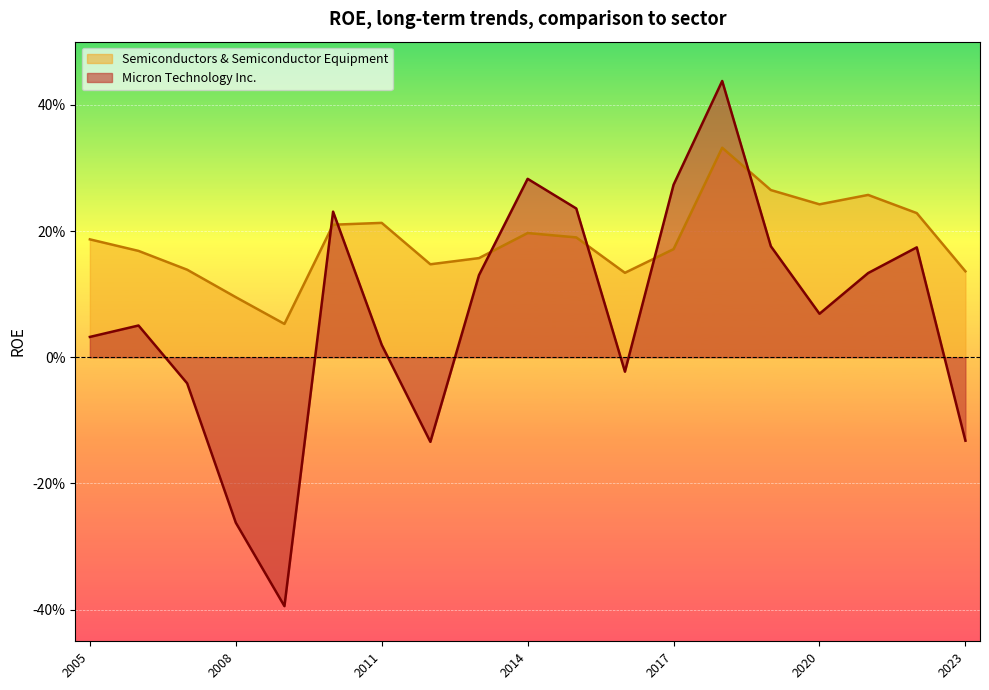

The value of Semiconductors & Semiconductor Equipment at 2008-08-28 is 0.1. True or false?

False